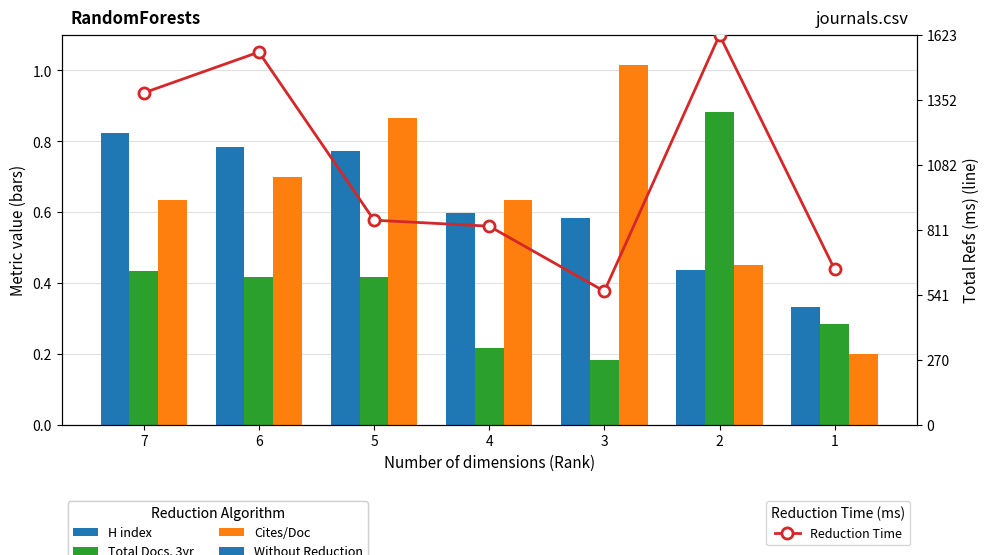

Rank the series at 4 from lowest to highest value.

Total Docs. 3yr (scaled), Total Refs (line), H index (scaled), Cites/Doc scaled